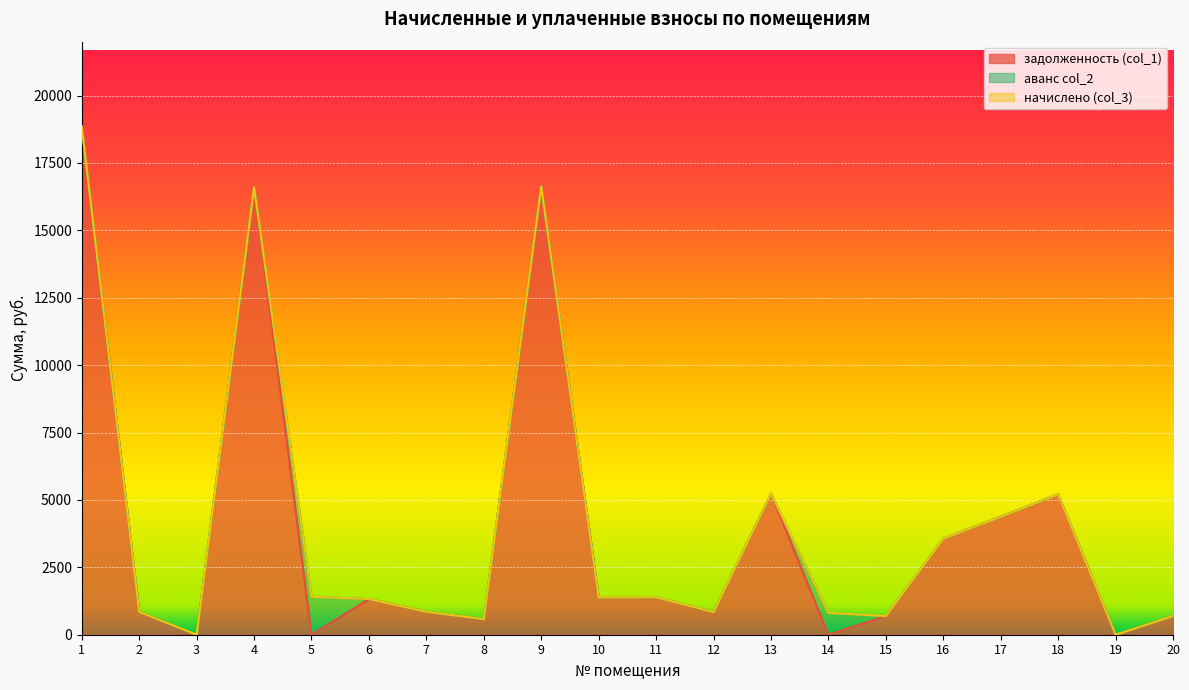

The value of задолженность (col_1) at 7 is 852.0. True or false?

True